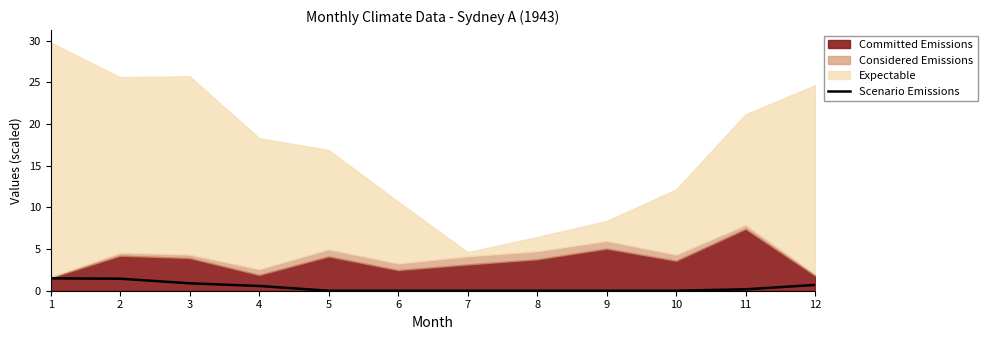

The value of Scenario Emissions at 1 is 1.5. True or false?

True